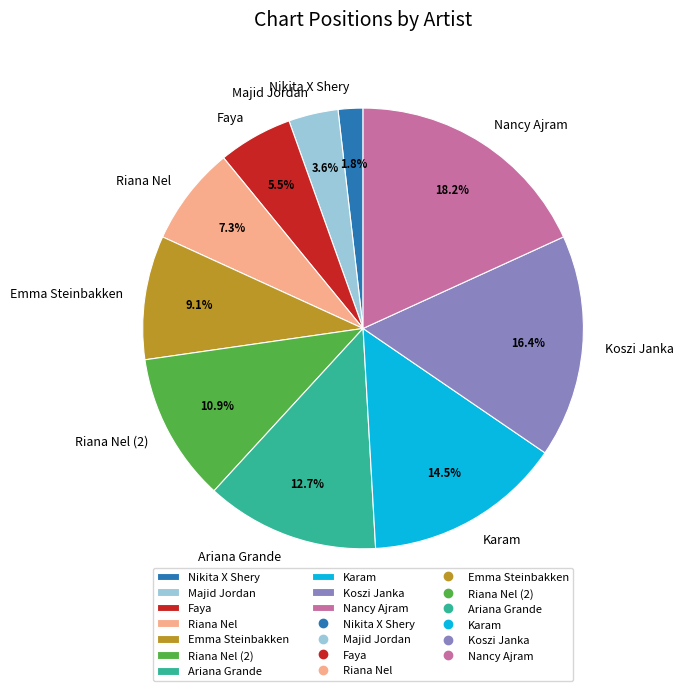

Do Nikita X Shery and Karam together represent more than half of the pie?

No